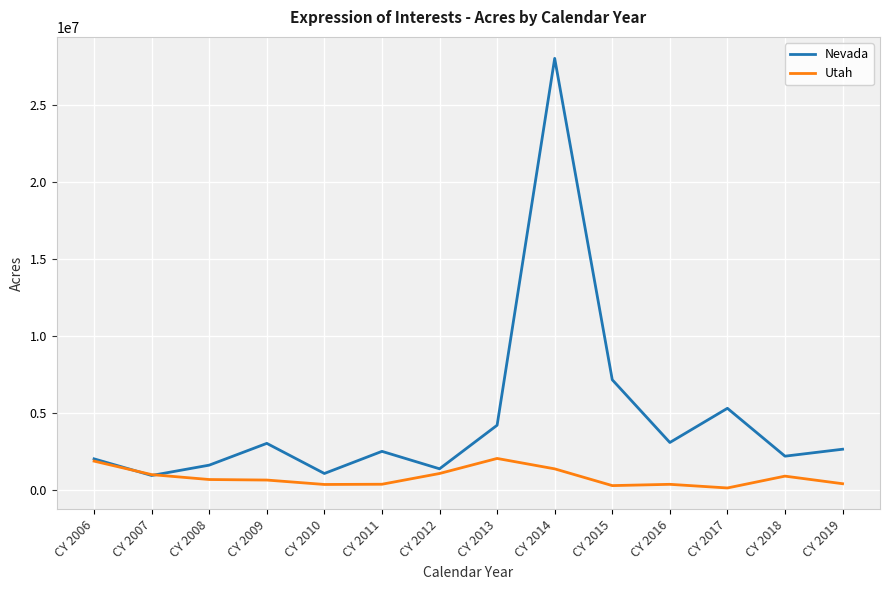

At which category is the sum across all series the highest?

CY 2014